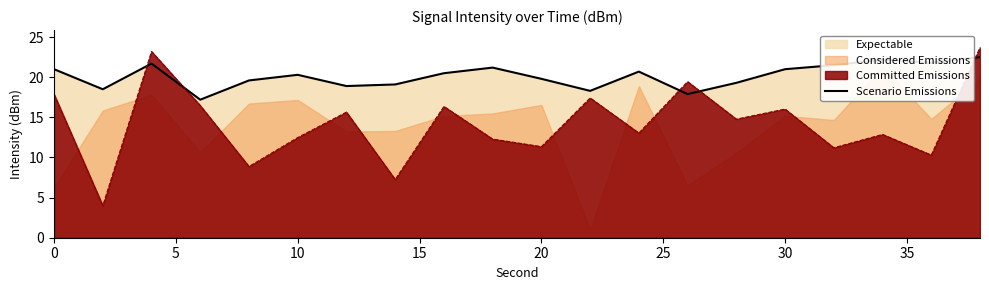

Reading left to right, what are all the values shown in this chart?

21.0	18.5	21.7	17.2	19.6	20.3	18.9	19.1	20.5	21.2	19.8	18.3	20.7	17.9	19.3	21.0	21.5	22.2	21.8	22.5